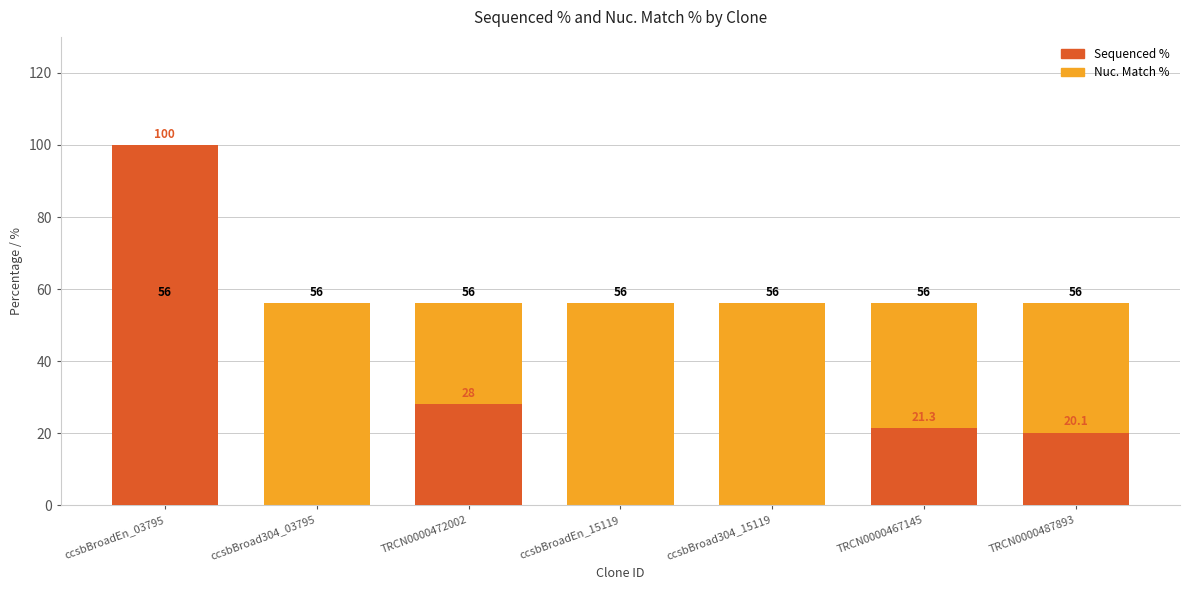

What is the difference between the maximum and second lowest values in the Sequenced % series?

100.0